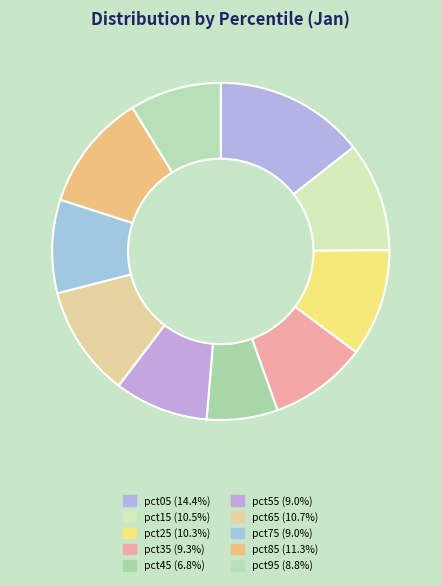

Combined, what portion of the pie is pct75 and pct35?

18.3%